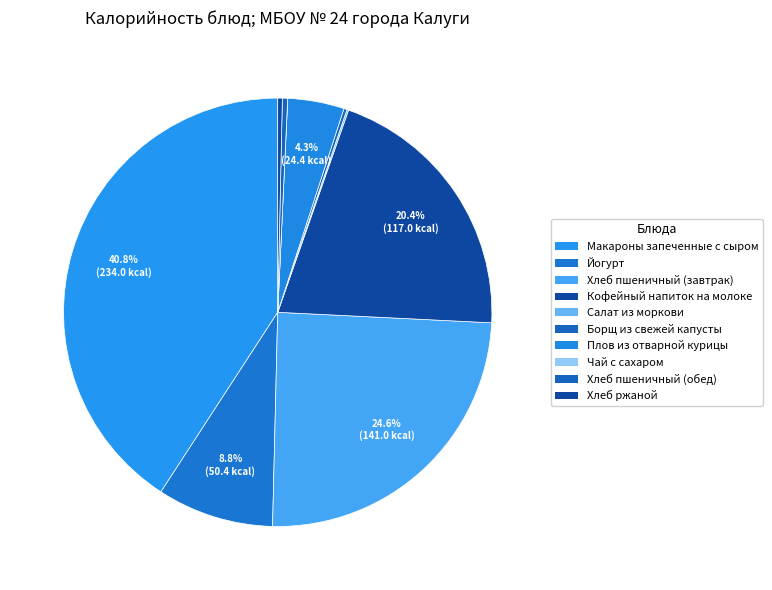

The Борщ из свежей капусты slice represents 1% of the pie. True or false?

False